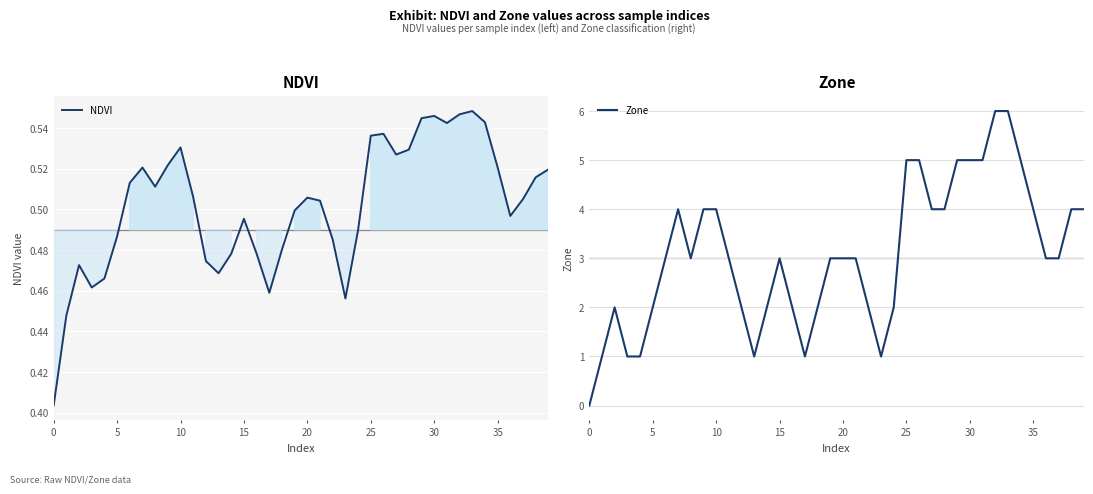

After their last crossing, which series has the higher values: NDVI or Zone?

Zone